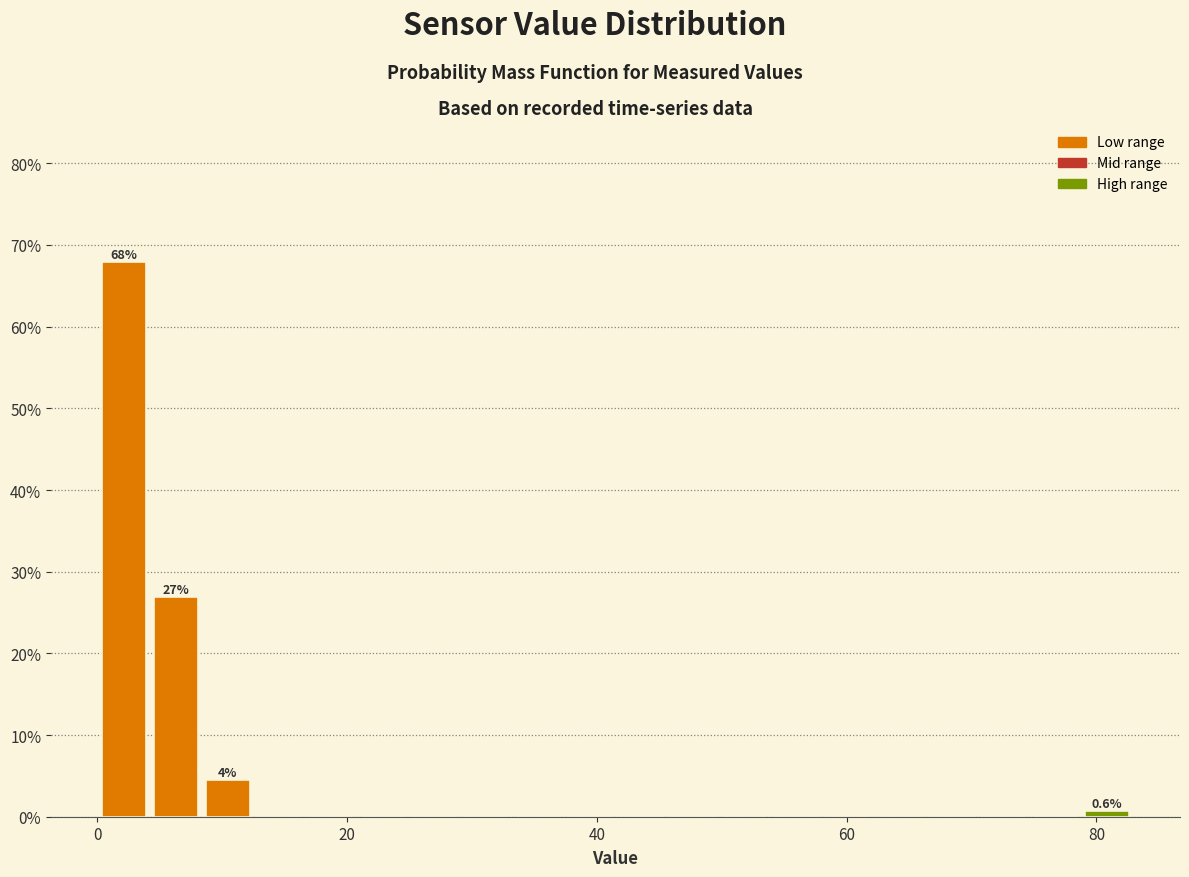

Around what value on the x-axis is the tallest bar? Give the approximate position of its centre, as read against the axis.

2